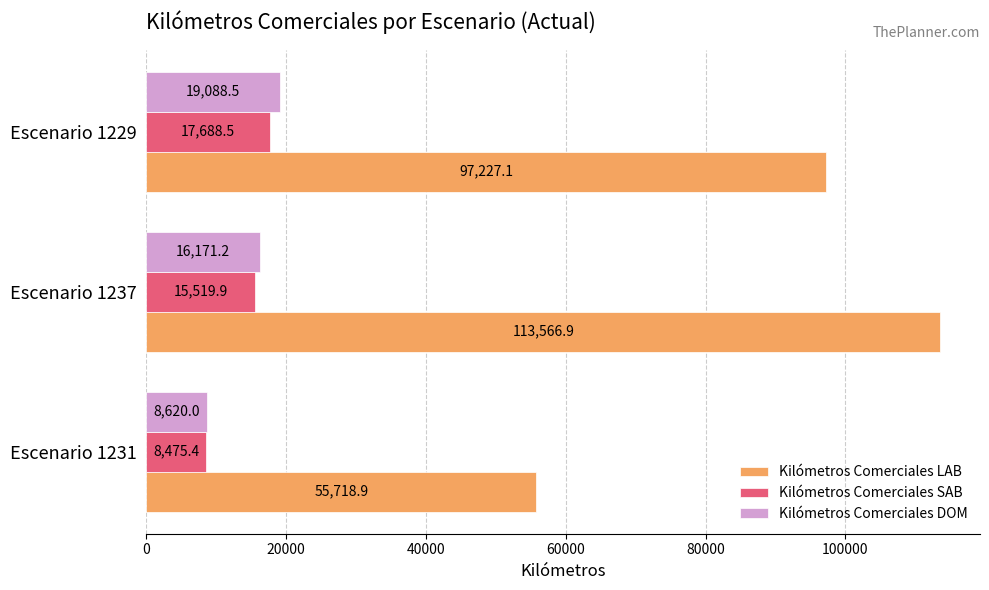

The Kilómetros Comerciales SAB series shows 8475.4 at Escenario 1231. True or false?

True